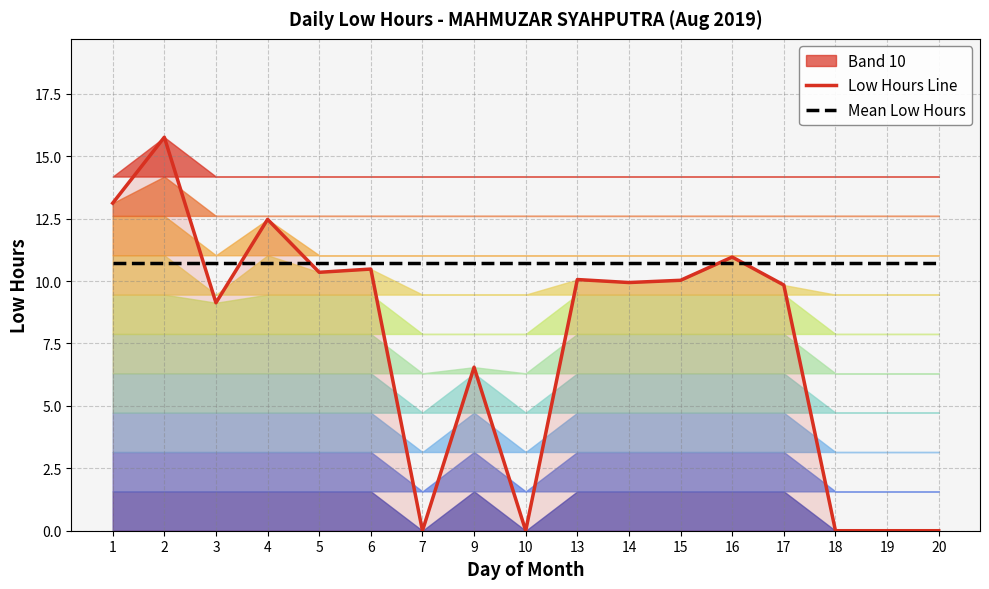

Reading right to left, transcribe all the data shown in this chart.

Low Hours Line: 20=0.0	19=0.0	18=0.0	17=9.8	16=11.0	15=10.0	14=9.9	13=10.1	10=0.0	9=6.5	7=0.0	6=10.5	5=10.3	4=12.5	3=9.1	2=15.8	1=13.1
Mean Low Hours: 20=10.7	19=10.7	18=10.7	17=10.7	16=10.7	15=10.7	14=10.7	13=10.7	10=10.7	9=10.7	7=10.7	6=10.7	5=10.7	4=10.7	3=10.7	2=10.7	1=10.7